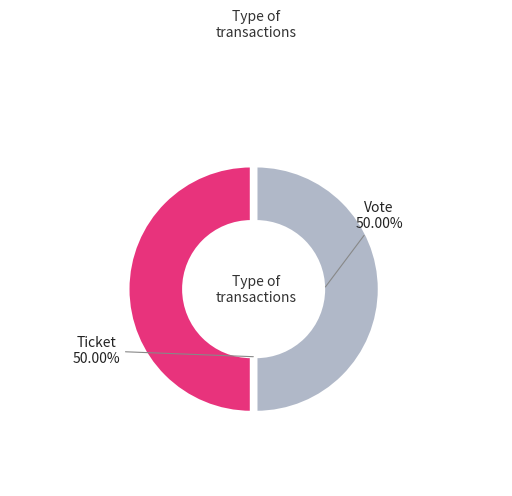

What is the largest slice in the pie chart?

Vote